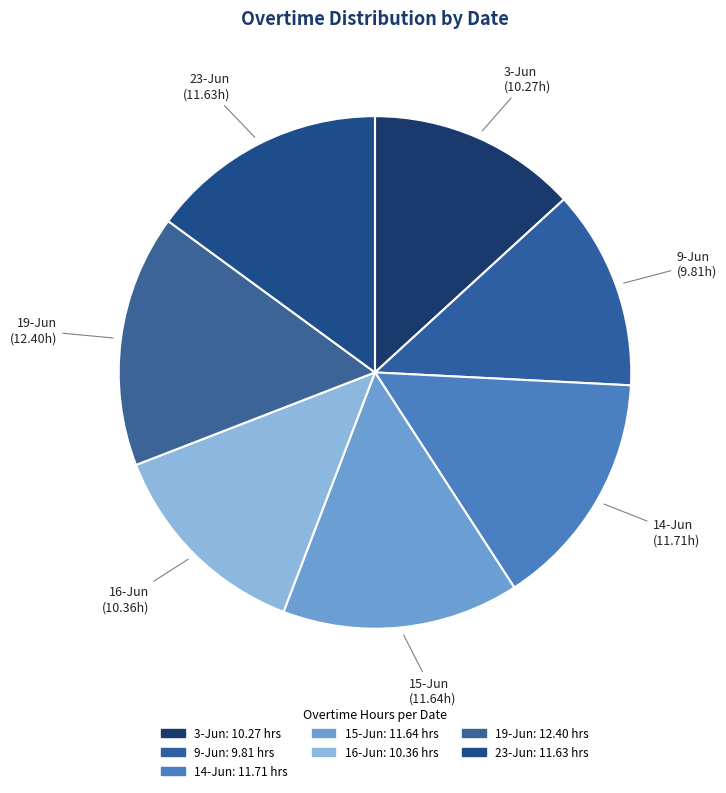

Combined, do 3-Jun and 9-Jun account for over 50%?

No